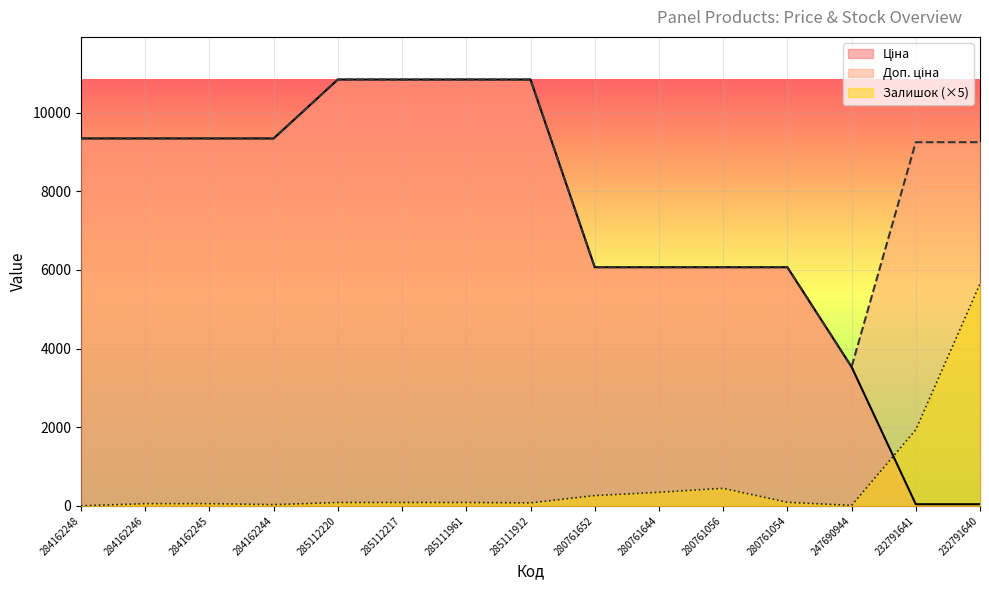

Which series has the widest spread of values?

Ціна